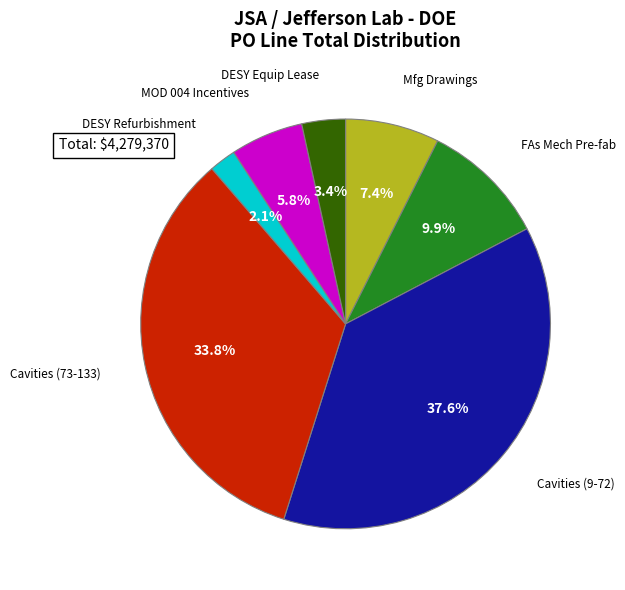

Is there any slice that represents more than half of the pie?

No